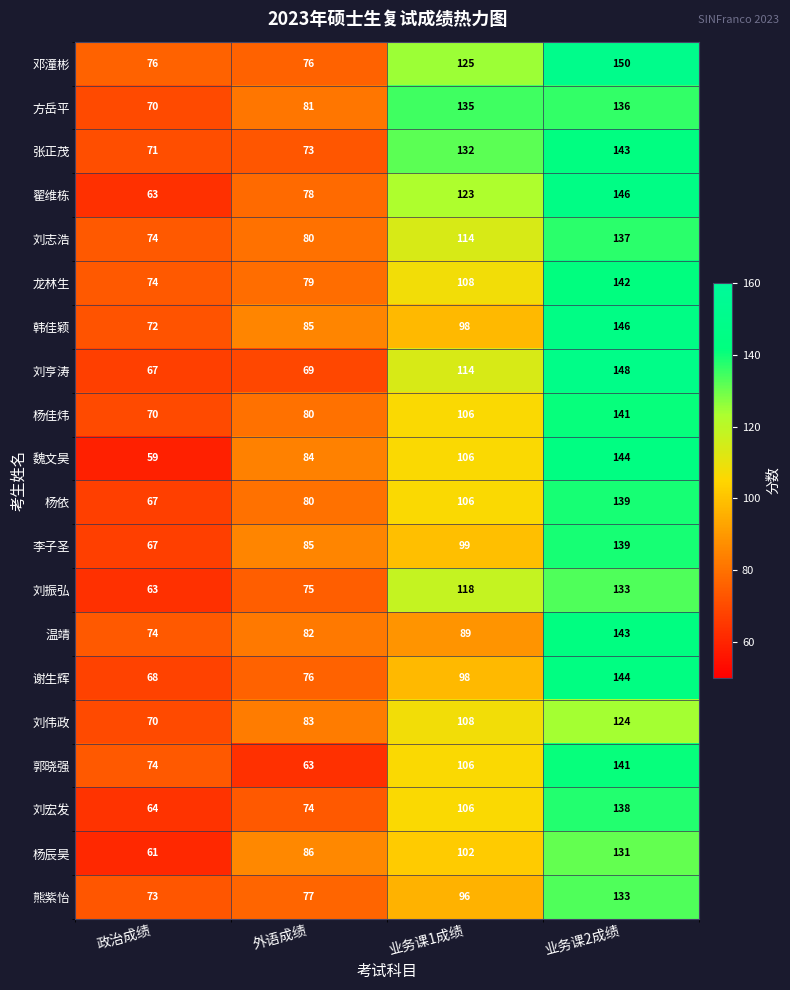

How many categories are shown in the chart?

4